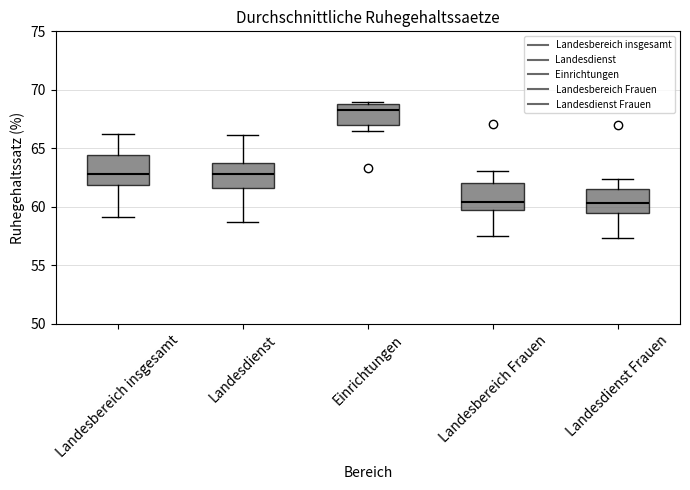

Which box's median line is the highest?

Einrichtungen